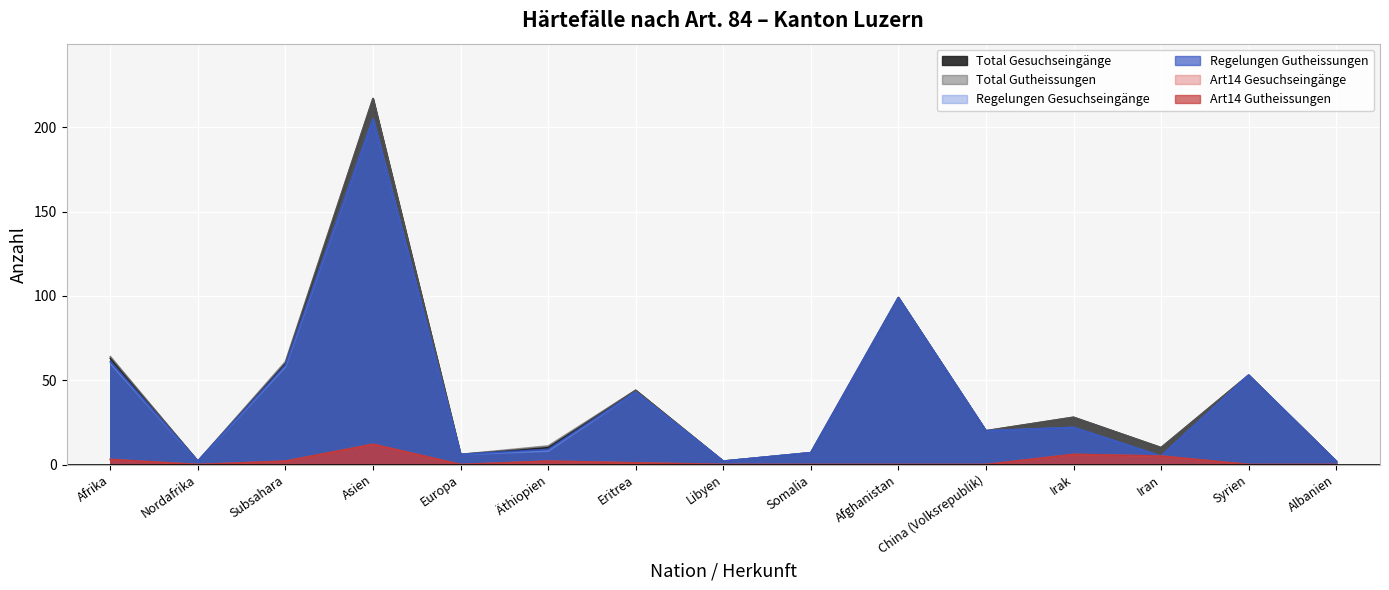

Rank the categories by Art14 Gesuchseingänge value from lowest to highest.

Nordafrika, Europa, Libyen, Somalia, Afghanistan, China (Volksrepublik), Syrien, Albanien, Eritrea, Subsahara, Äthiopien, Afrika, Iran, Irak, Asien